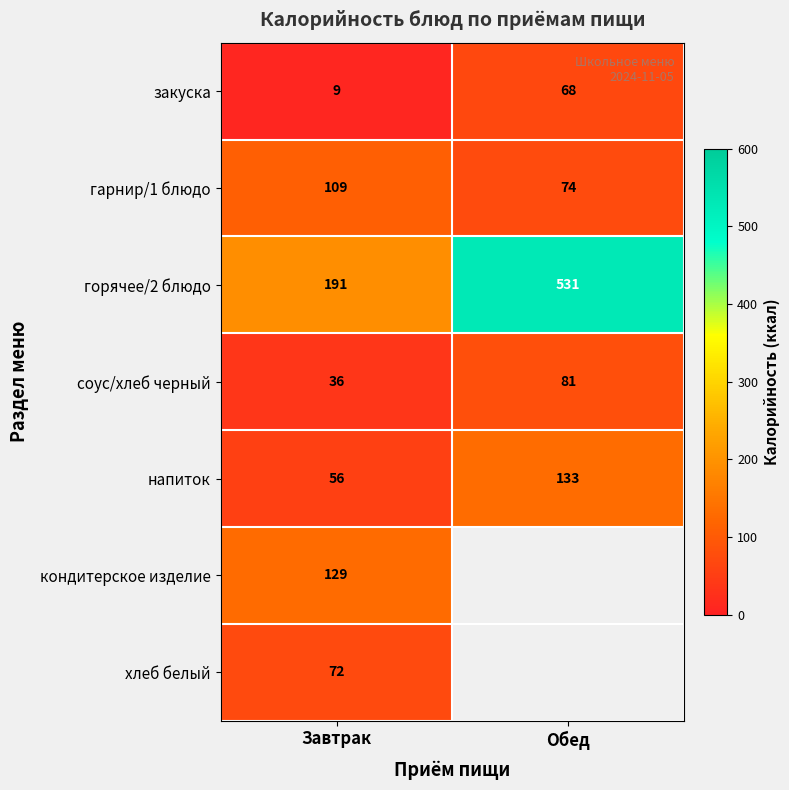

What is the sum of all напиток values?

189